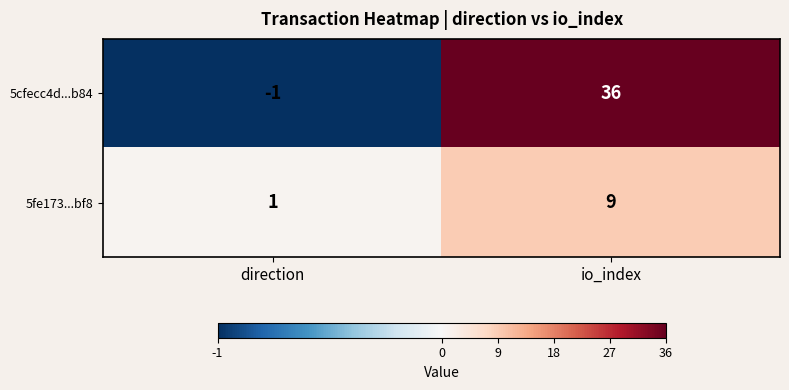

The 5cfecc4d...b84 series shows -2 at direction. True or false?

False